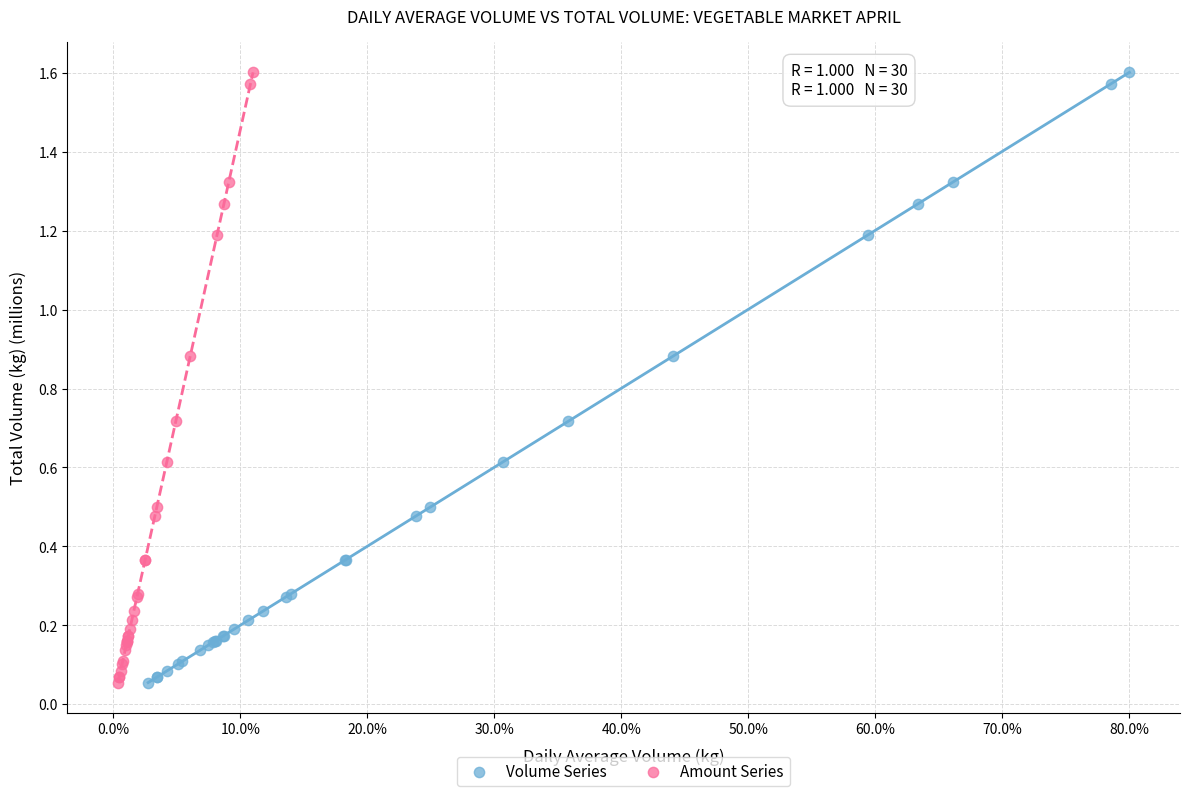

What are all the series names shown in the legend?

Volume Series, Amount Series